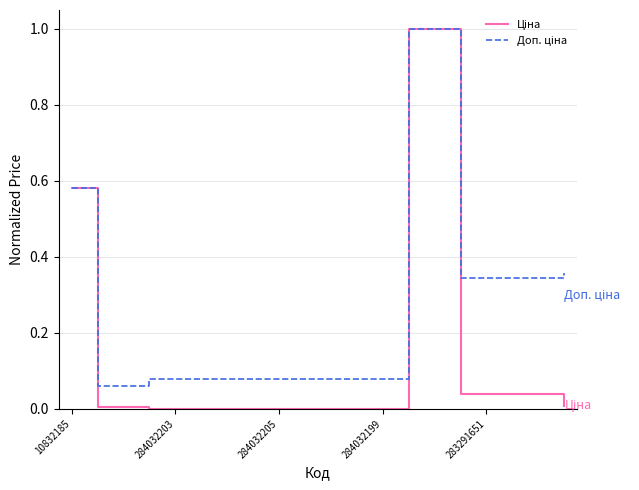

What is the maximum value shown in the chart?

1.0